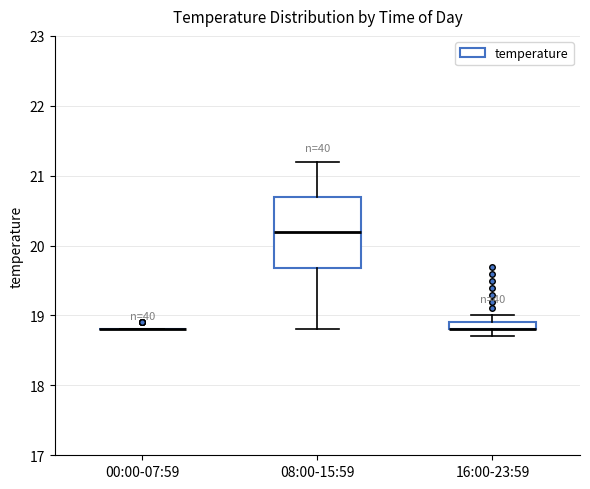

Which box is the tallest, from its lower edge to its upper edge?

08:00-15:59